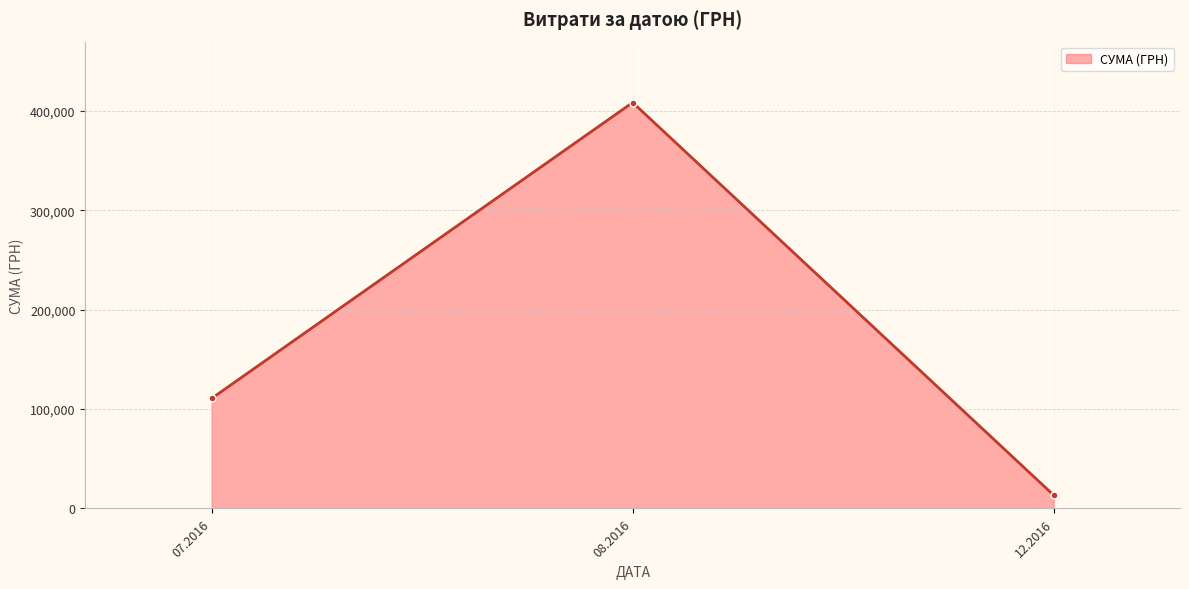

What is the maximum value shown in the chart?

408627.1